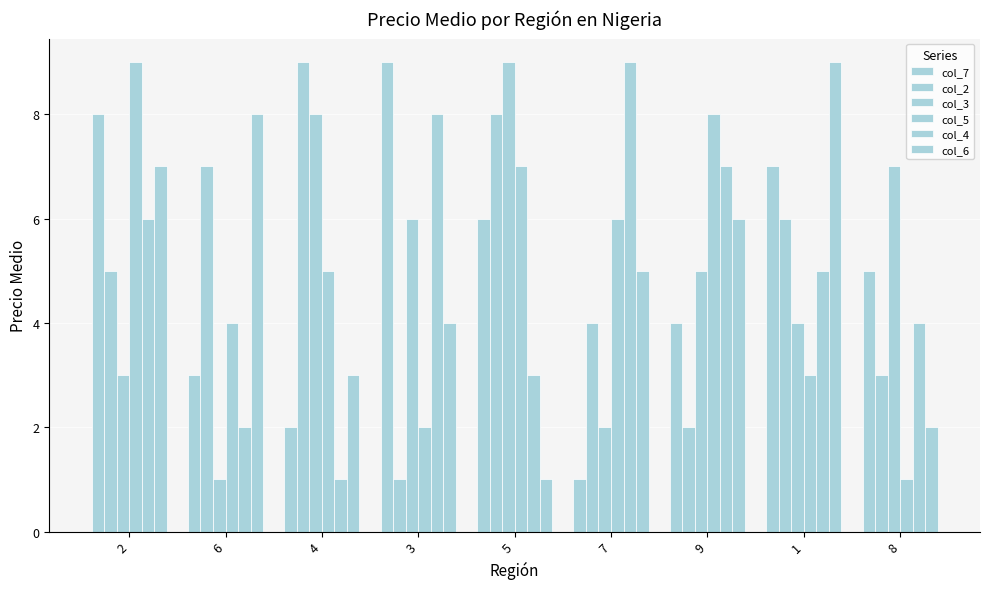

Reading left to right, extract all data points from this chart.

col_7: 2=8	6=3	4=2	3=9	5=6	7=1	9=4	1=7	8=5
col_2: 2=5	6=7	4=9	3=1	5=8	7=4	9=2	1=6	8=3
col_3: 2=3	6=1	4=8	3=6	5=9	7=2	9=5	1=4	8=7
col_5: 2=9	6=4	4=5	3=2	5=7	7=6	9=8	1=3	8=1
col_4: 2=6	6=2	4=1	3=8	5=3	7=9	9=7	1=5	8=4
col_6: 2=7	6=8	4=3	3=4	5=1	7=5	9=6	1=9	8=2